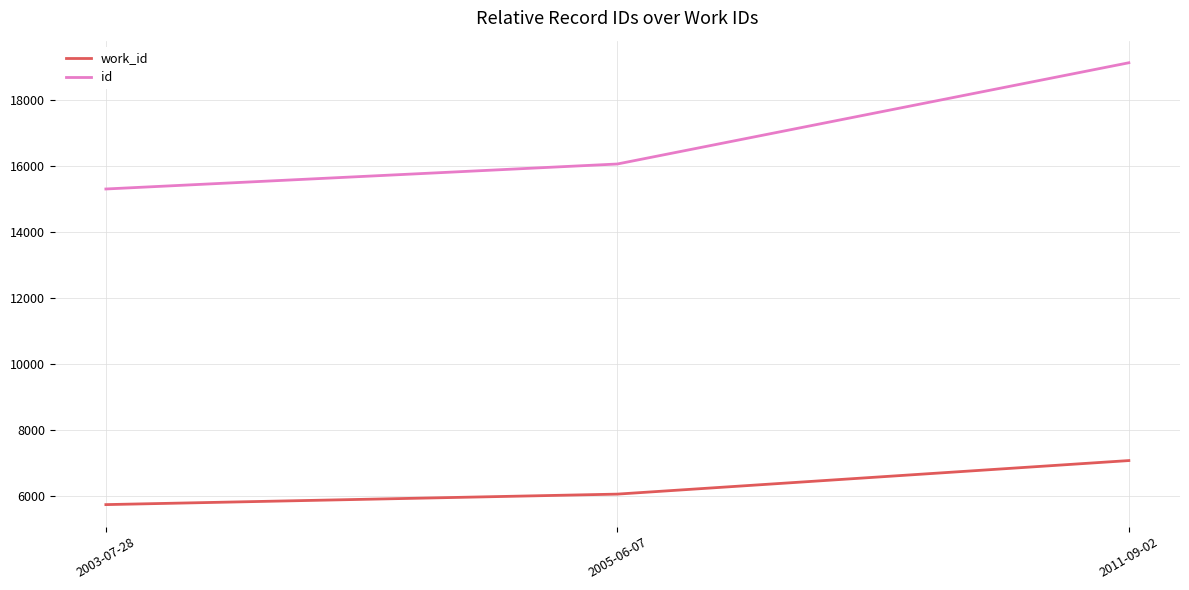

Reading right to left, what are all the values shown in this chart?

work_id: 2011-09-02=7080	2005-06-07=6064	2003-07-28=5746
id: 2011-09-02=19128	2005-06-07=16062	2003-07-28=15305